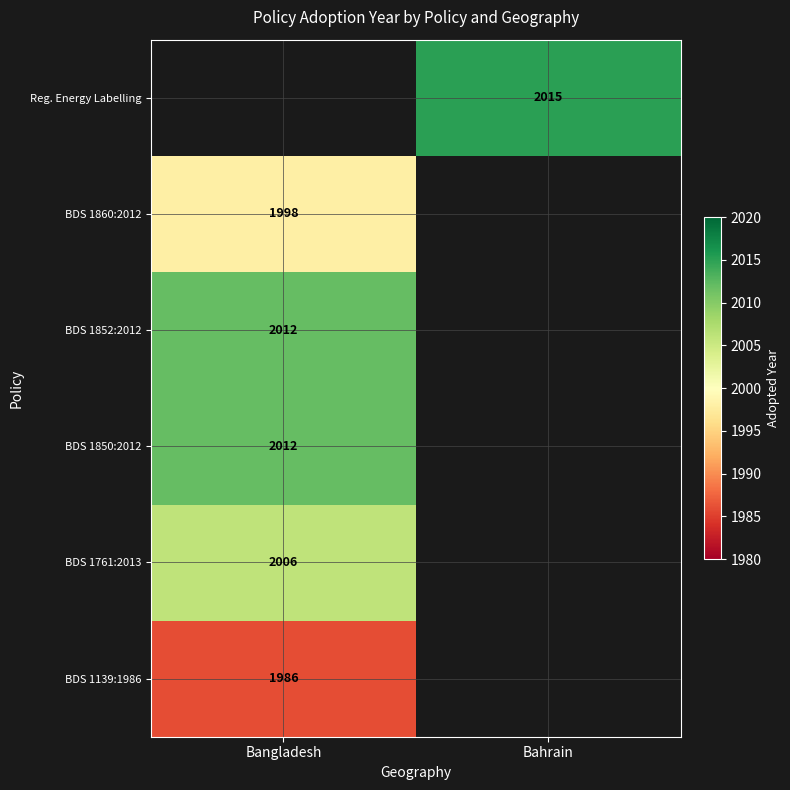

The value of BDS 1852:2012 at Bangladesh is 1099. True or false?

False